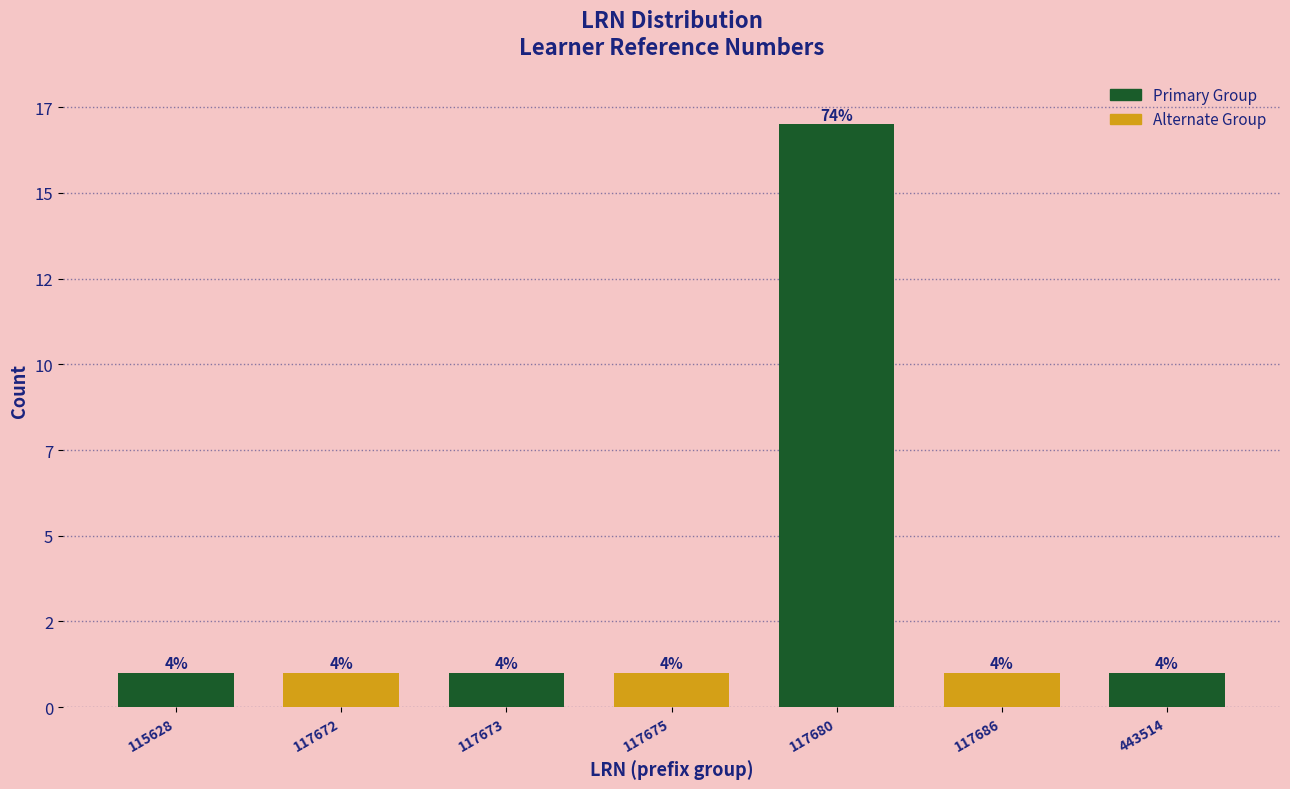

Are the bars horizontal?

No